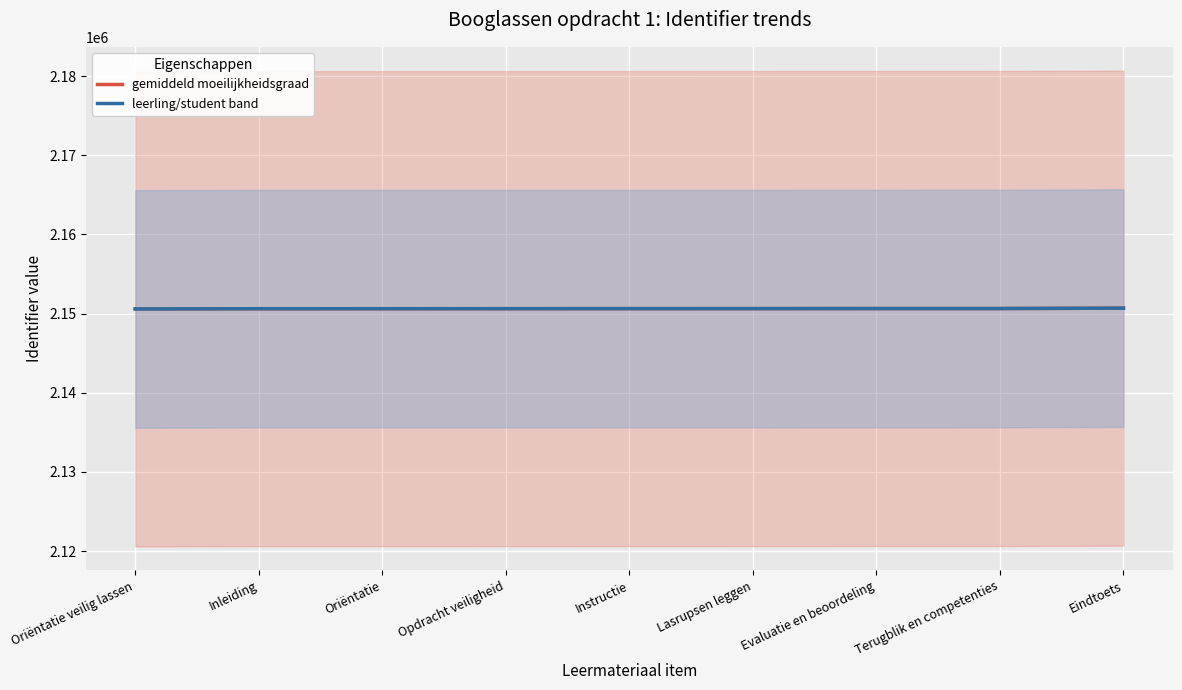

Between Evaluatie en beoordeling and Oriëntatie, which is larger?

Evaluatie en beoordeling